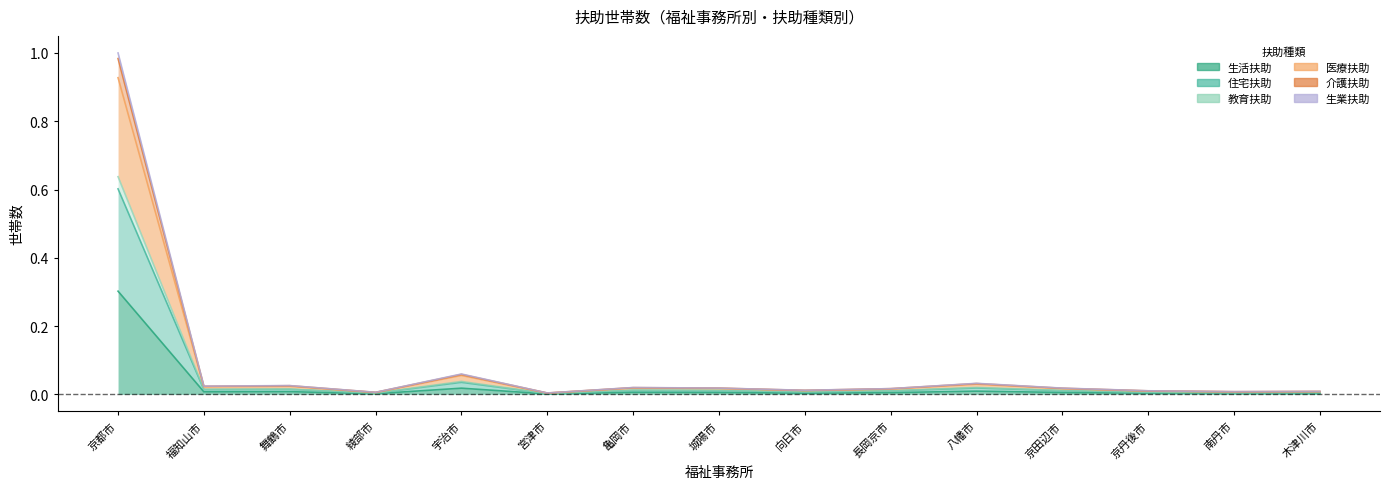

True or false: 生活扶助 has more than 2 points higher than both neighbors.

True